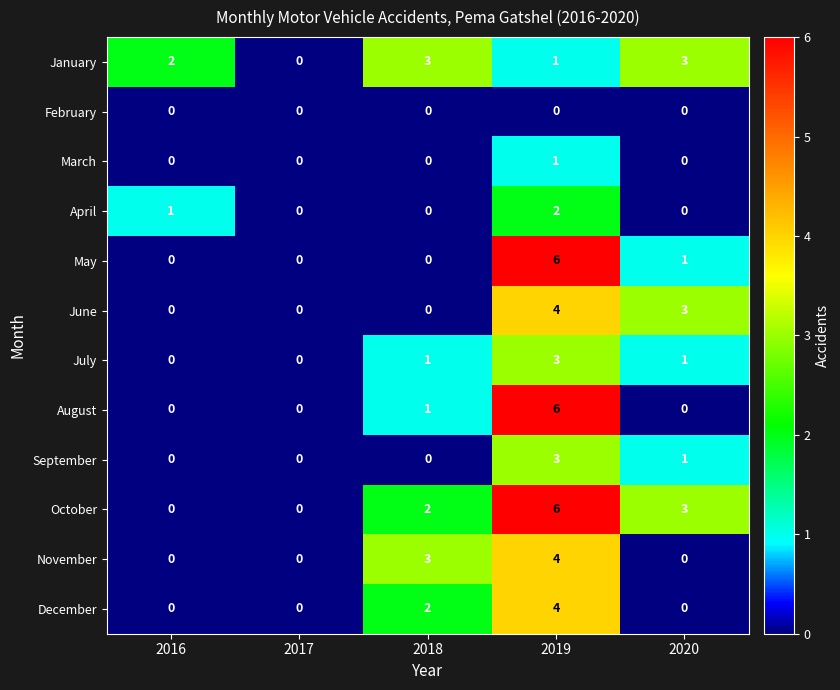

Which series changed the most between 2016 and 2017?

January